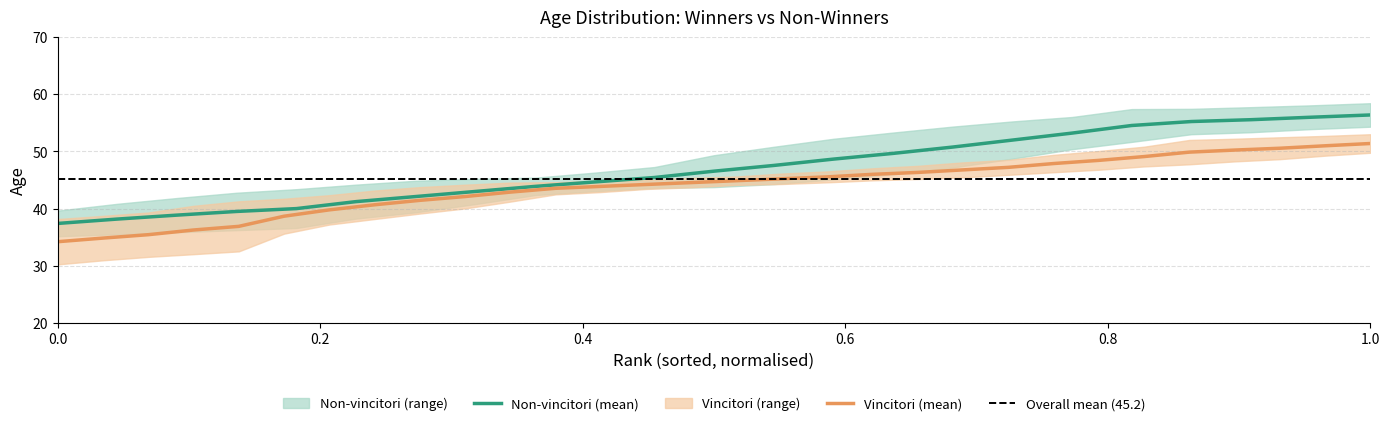

The Non-vincitori (mean) series shows 37.4 at 0.0. True or false?

True